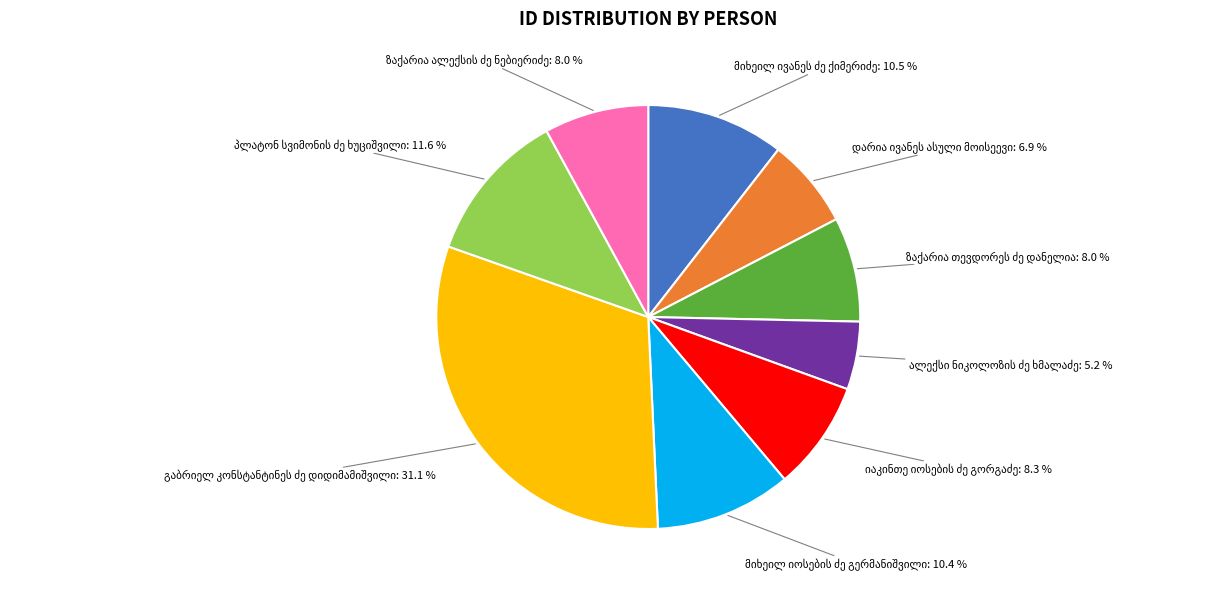

Does any single category account for the majority?

No